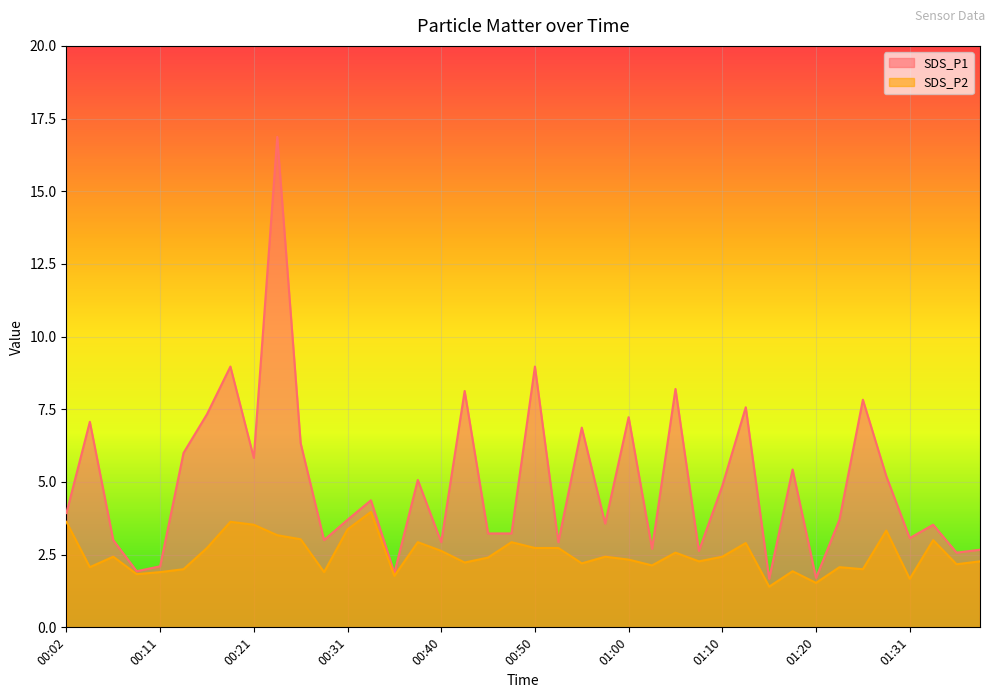

Reading right to left, list all the values displayed in this chart.

SDS_P1: 2.7	2.6	3.5	3.1	5.2	7.8	3.7	1.7	5.4	1.7	7.6	4.9	2.6	8.2	2.7	7.2	3.6	6.9	2.9	9.0	3.2	3.2	8.1	2.9	5.1	1.9	4.4	3.7	3.0	6.3	16.9	5.8	9.0	7.3	6.0	2.1	1.9	3.0	7.1	3.9
SDS_P2: 2.3	2.2	3.0	1.7	3.3	2.0	2.1	1.5	1.9	1.4	2.9	2.4	2.3	2.6	2.1	2.3	2.4	2.2	2.7	2.7	2.9	2.4	2.2	2.6	2.9	1.8	4.0	3.4	1.9	3.0	3.2	3.5	3.6	2.7	2.0	1.9	1.8	2.4	2.1	3.6